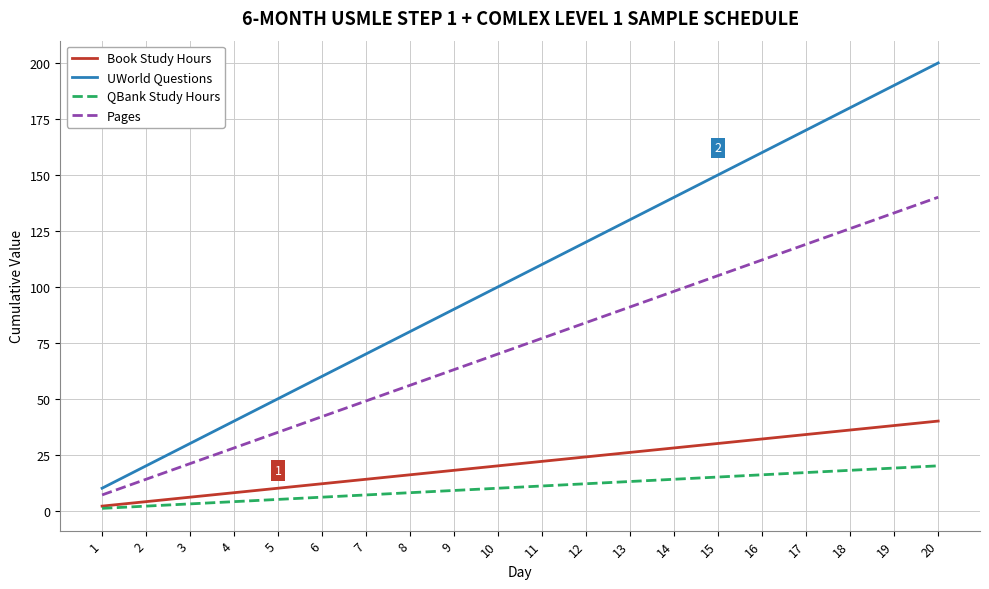

At how many categories does at least one series exceed 74?

13